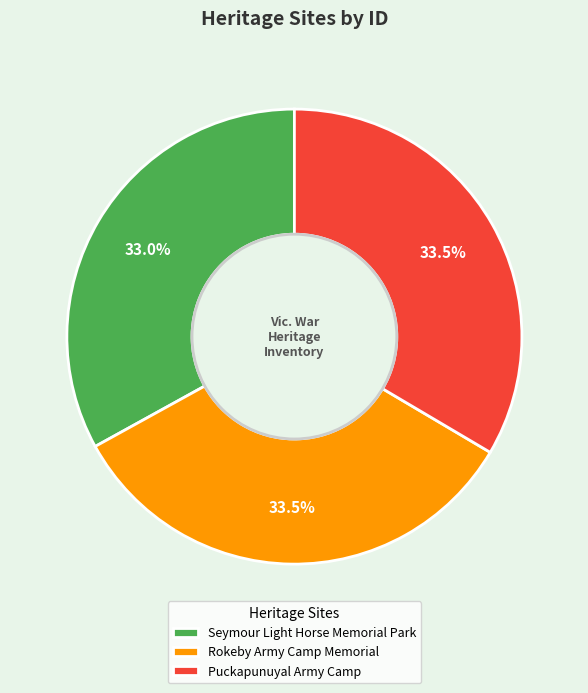

Is Rokeby Army Camp Memorial the majority of the pie?

No